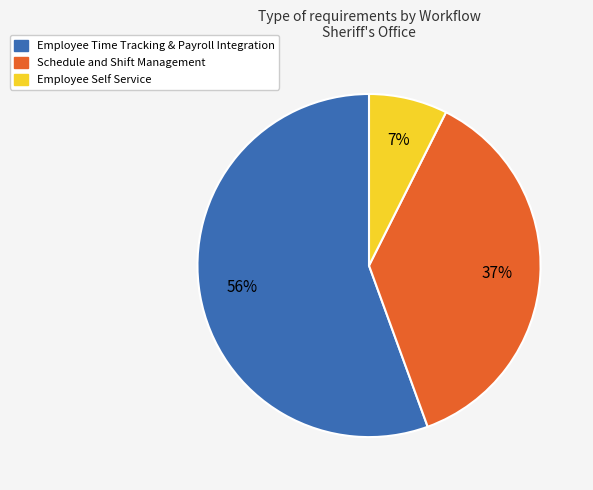

Count the number of slices in the pie.

3